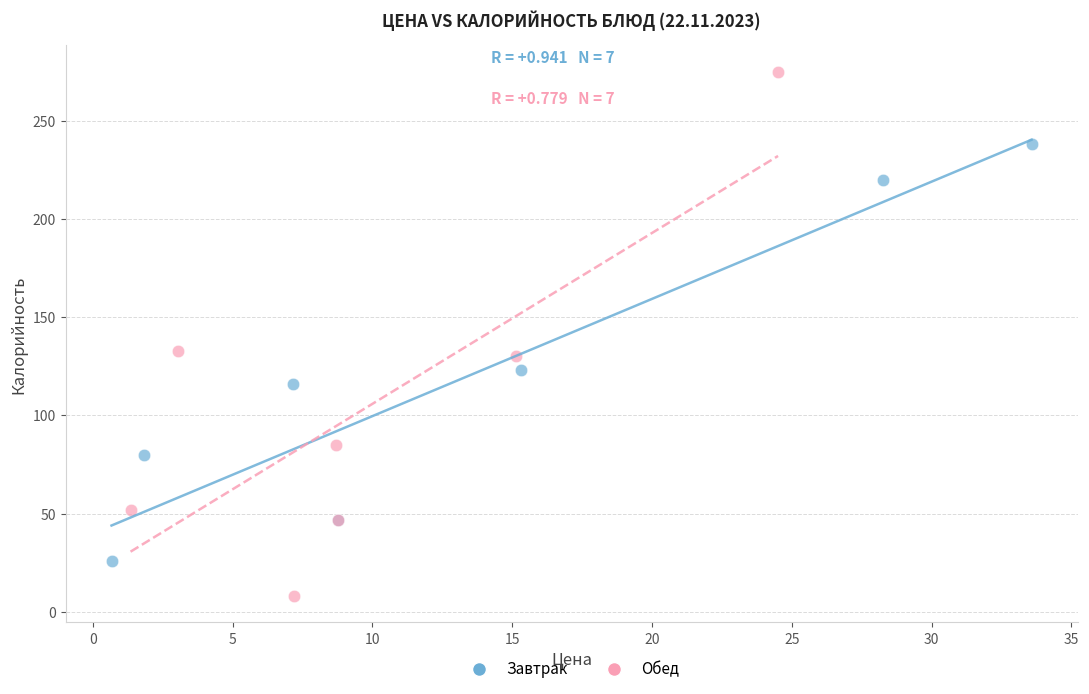

Which series contains the highest Y value?

Обед